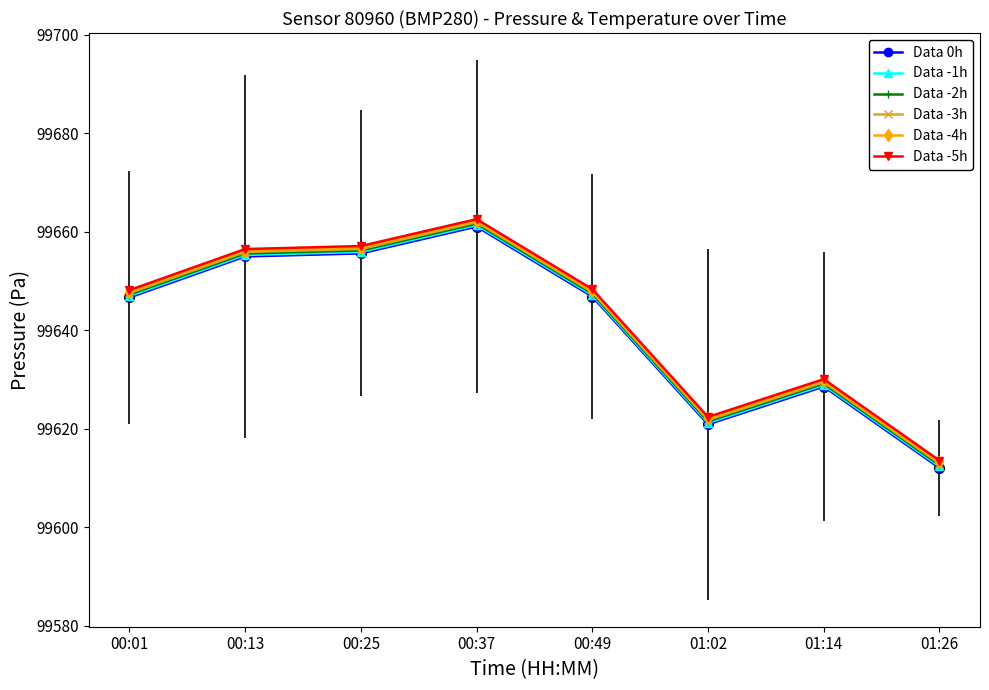

How many distinct data groups are displayed?

6